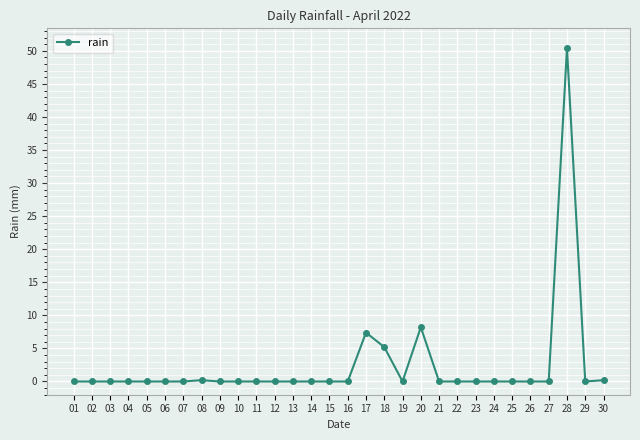

Is it true that the value at 16 is 0.0?

True